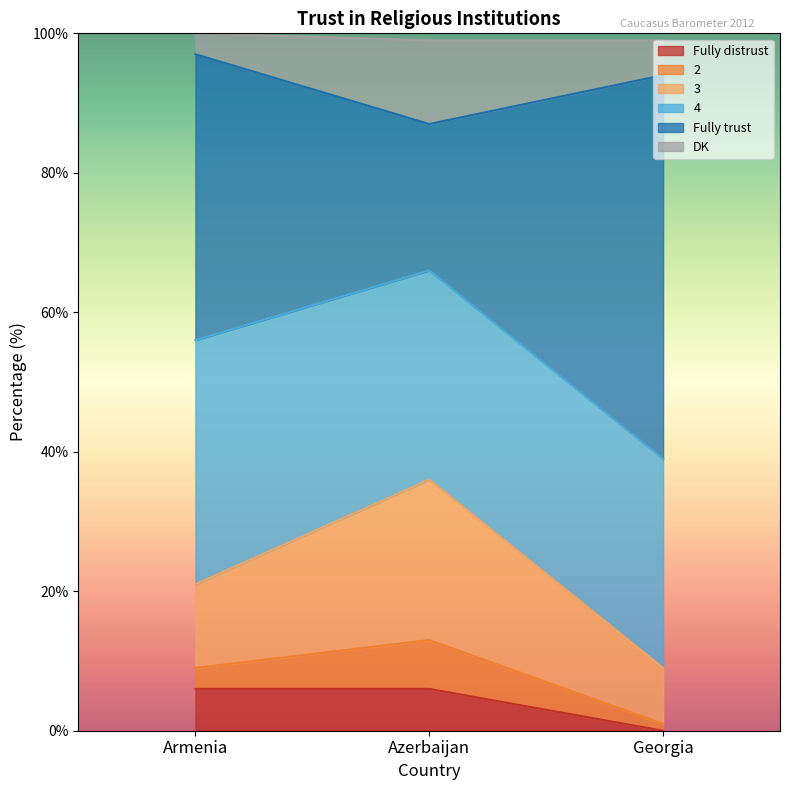

What are all the series names shown in the legend?

Fully distrust, 2, 3, 4, Fully trust, DK